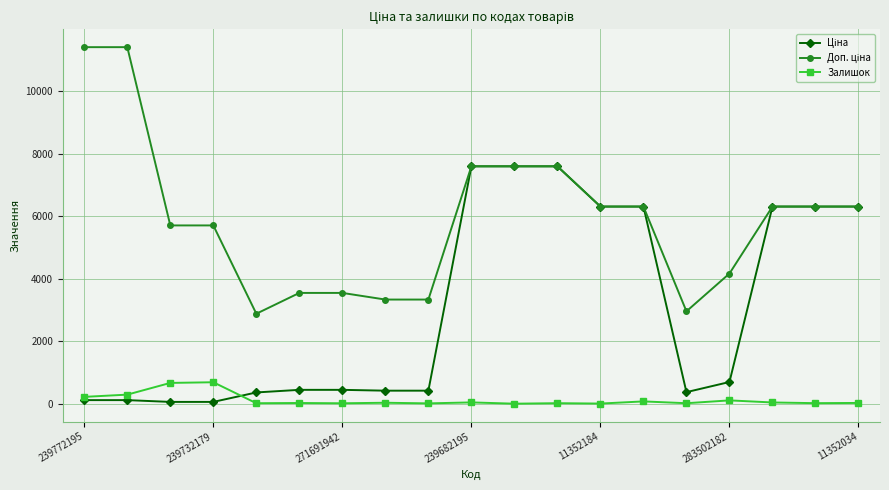

What is the maximum value shown in the chart?

11410.0